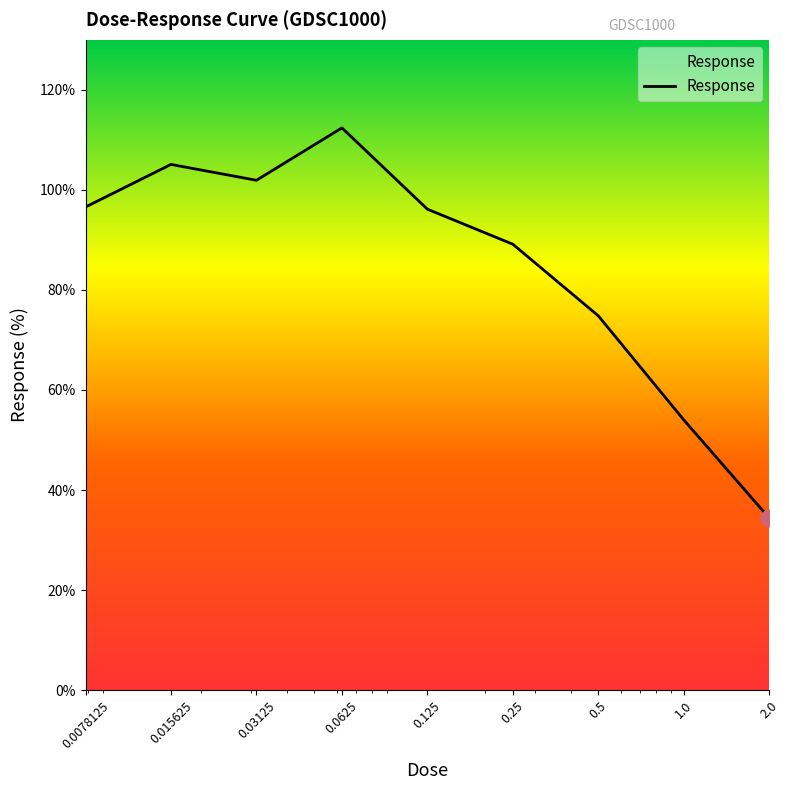

What is the difference between the maximum and minimum values?

78.0